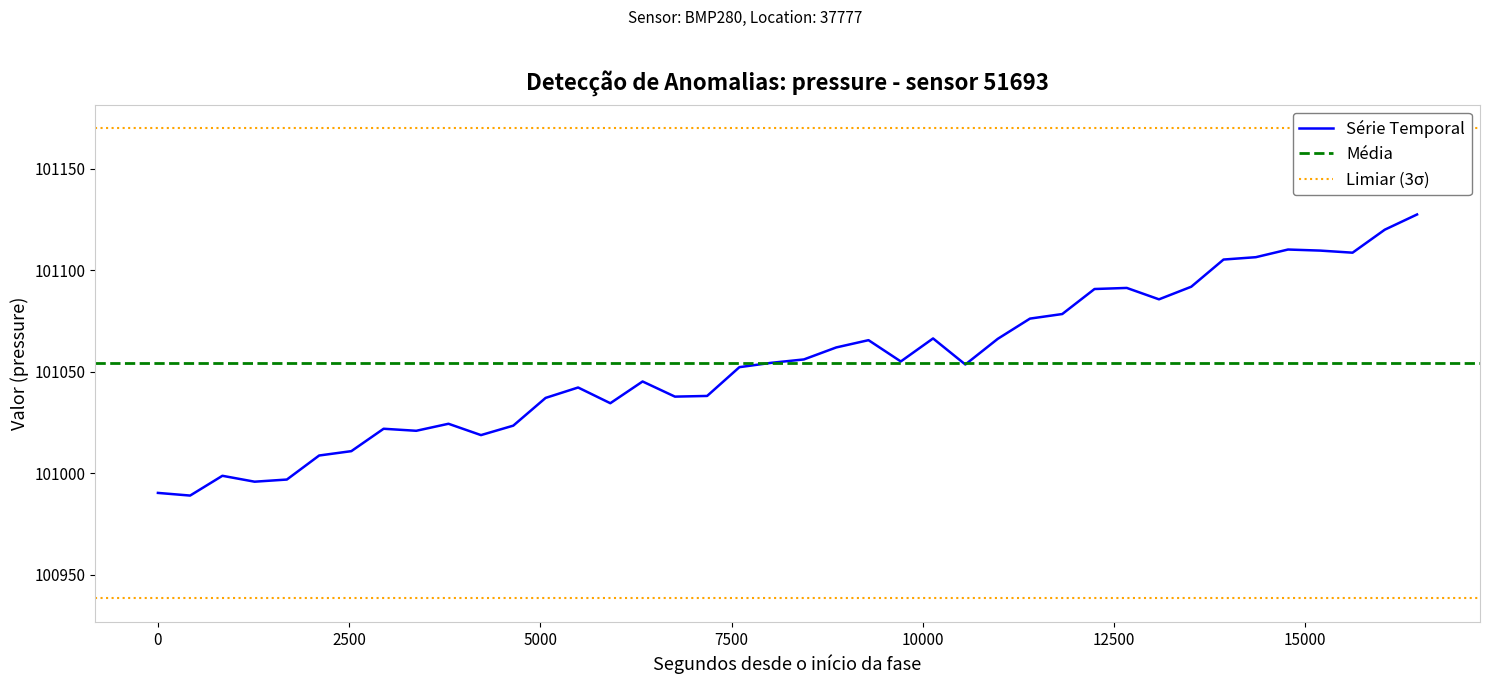

What is the difference between the maximum and second lowest values?

137.3